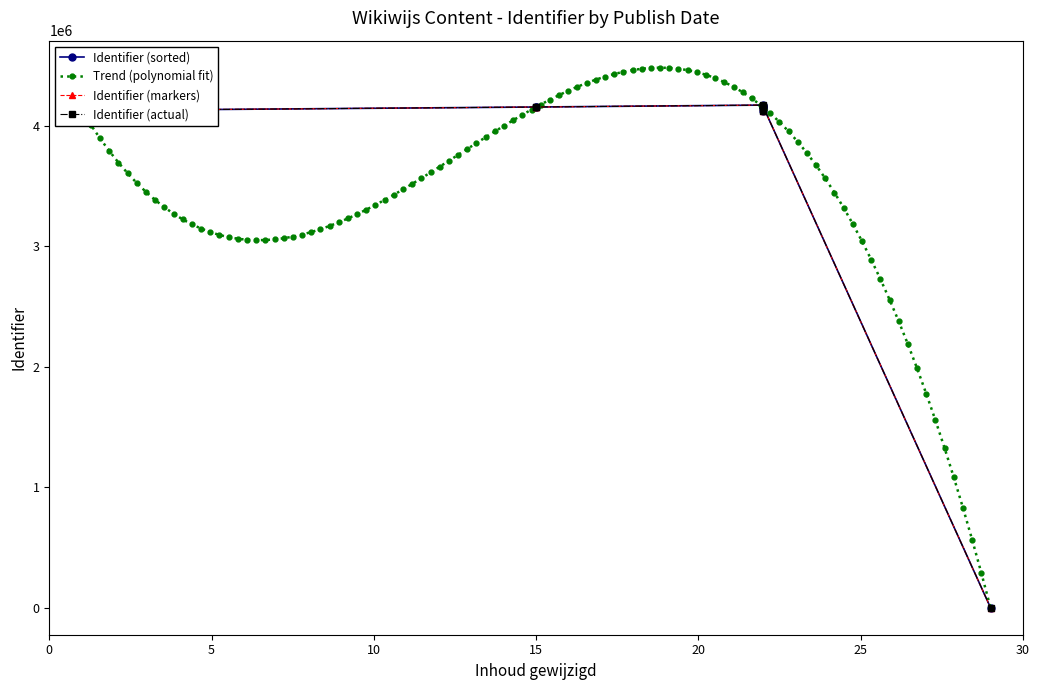

What is the value of the Trend (polynomial fit) point at the 51st from the left?

4179017.5